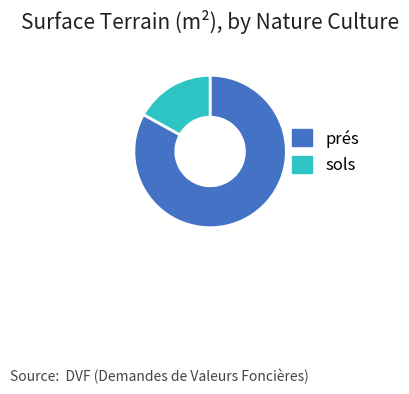

Rank the categories by value from lowest to highest.

sols, prés